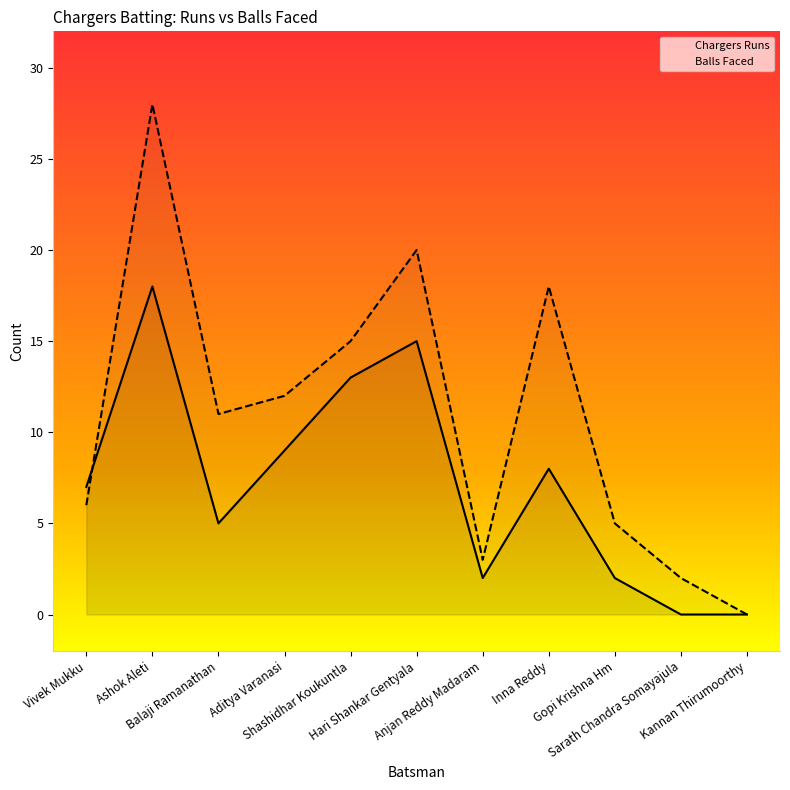

What is the total value across all series at Inna Reddy?

26